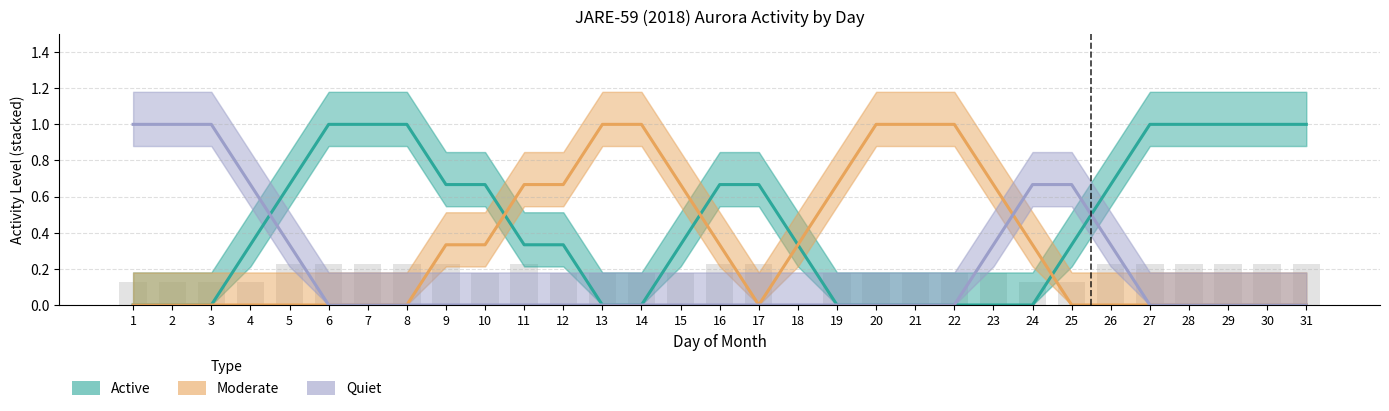

How many data points in Quiet are above 0?

9